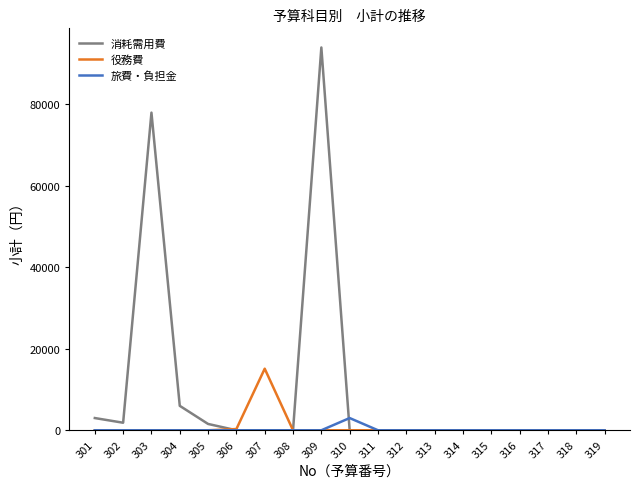

What is the difference between the maximum and minimum values in the 役務費 series?

15120